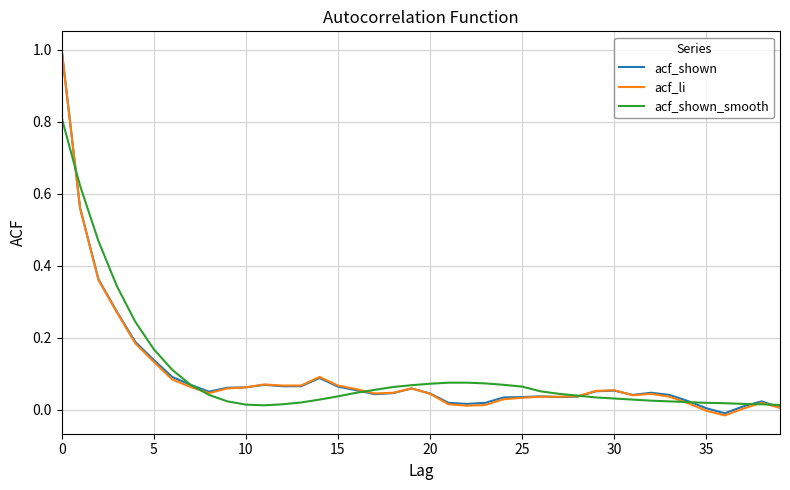

What is the difference between the maximum and minimum values in the acf_shown_smooth series?

0.8